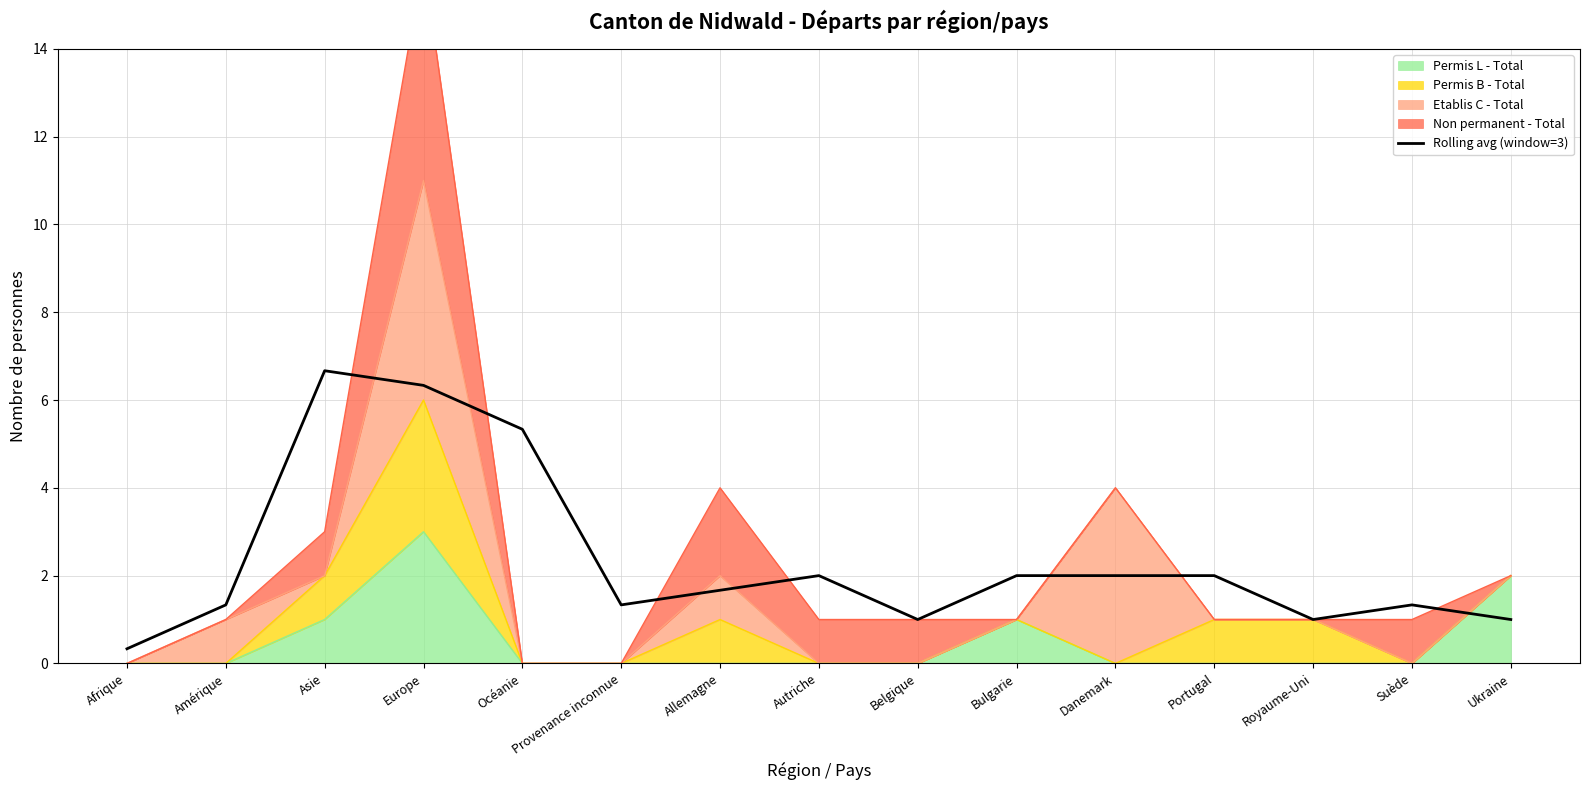

True or false: the data shows 2.9 at Portugal.

False